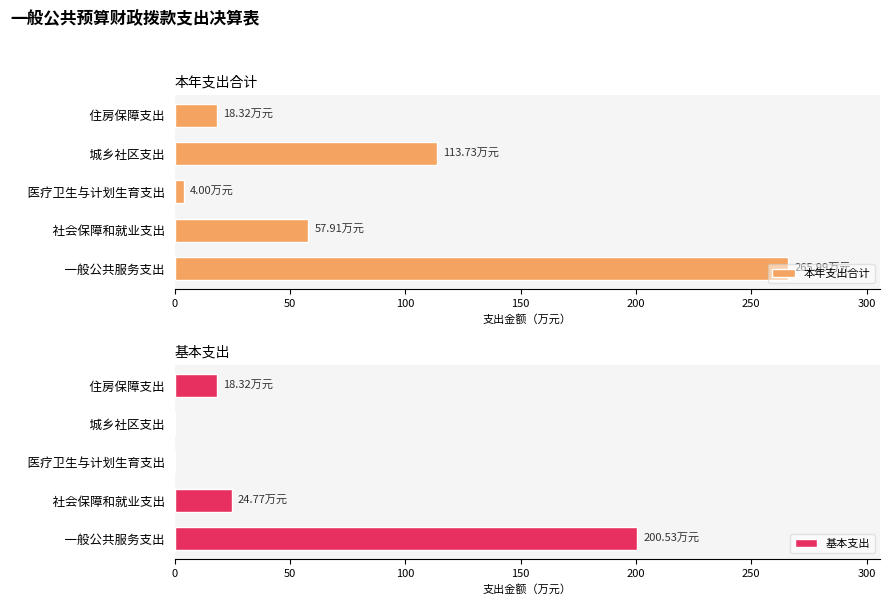

Rank the series by their average value, from lowest to highest.

基本支出, 本年支出合计